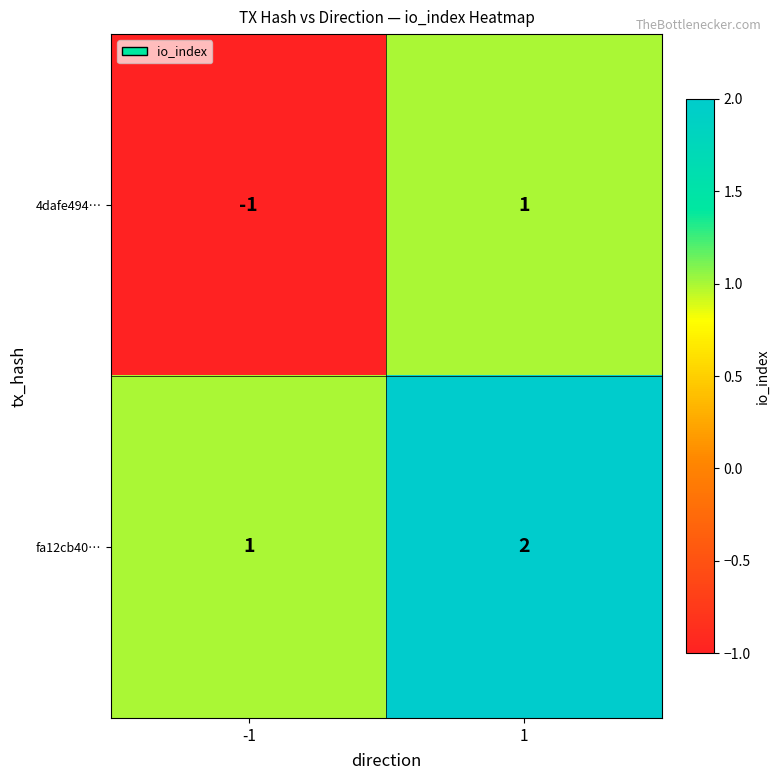

Between -1 and 1, which series saw the biggest shift?

4dafe494…